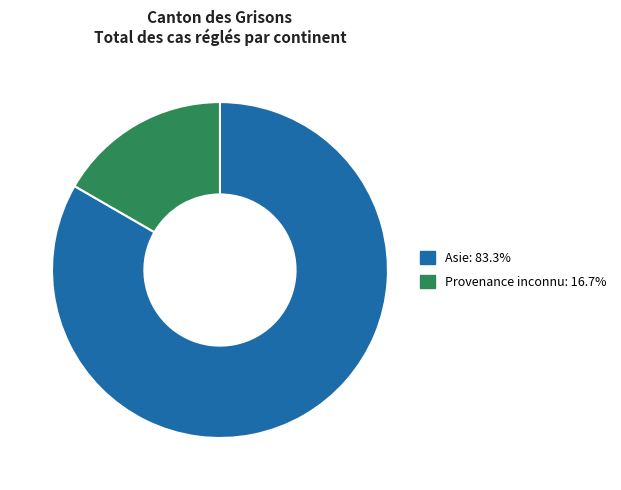

Is there a majority slice in this chart?

Yes